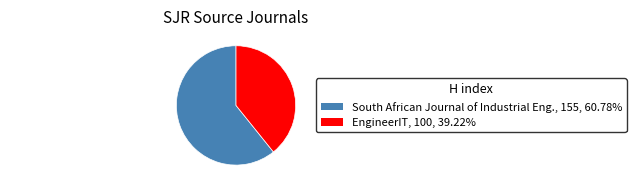

Is there a majority slice in this chart?

Yes